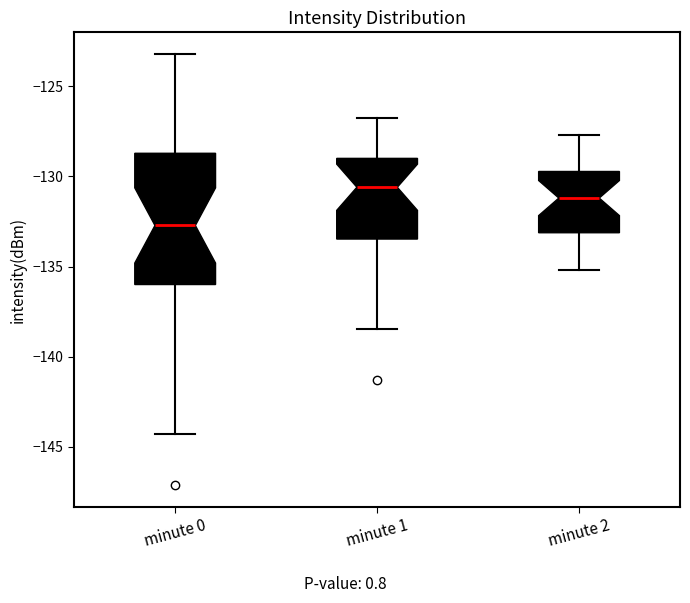

Where is the lower edge of the box for minute 2 on the y-axis? The values are not printed on the chart, so give them approximately, as read against the axis.

-133.0